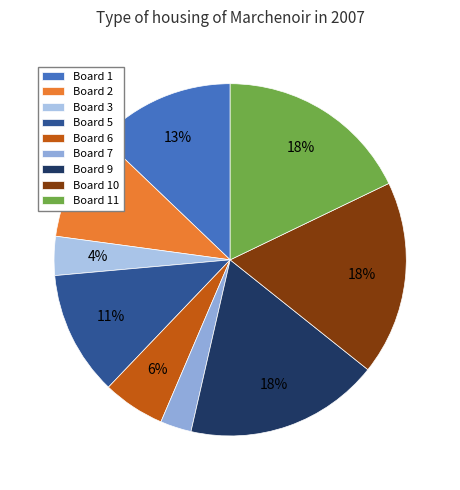

Does Board 2 represent more than half of the total?

No